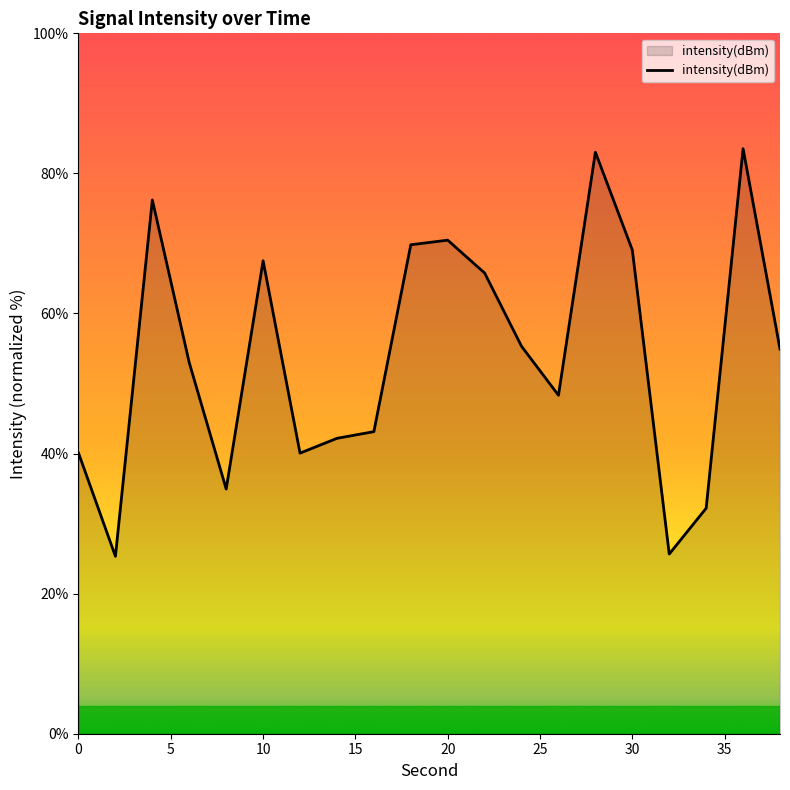

What is the minimum value shown in the chart?

25.3